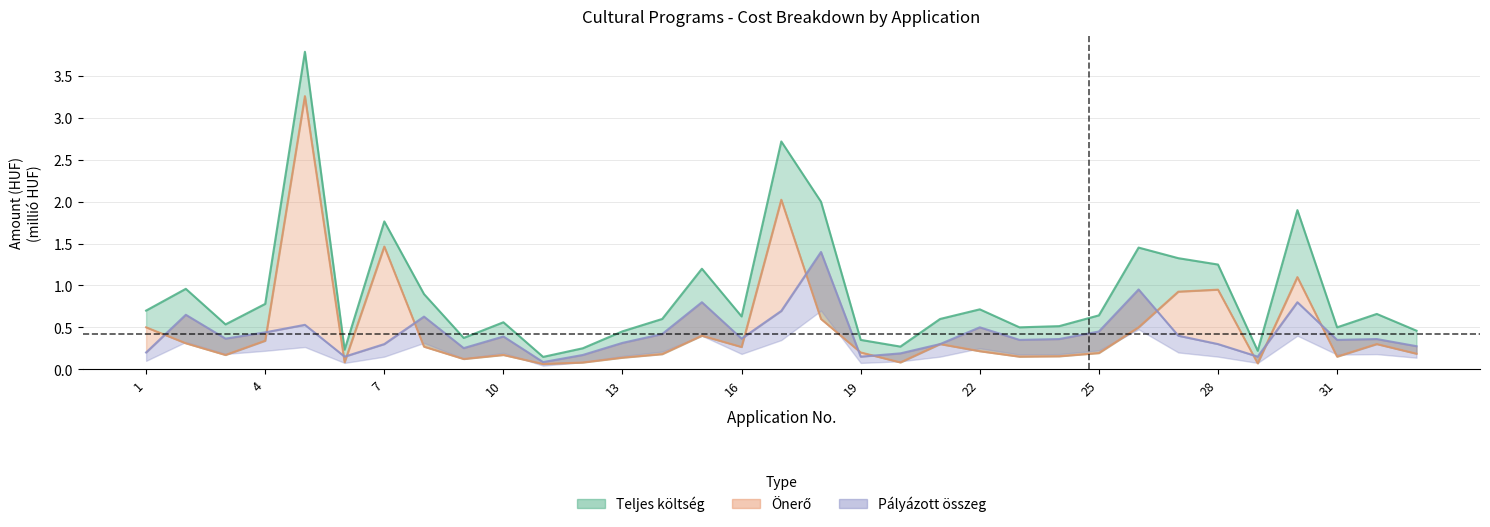

True or false: Pályázott_összeg and Teljes_költség cross at least once.

False